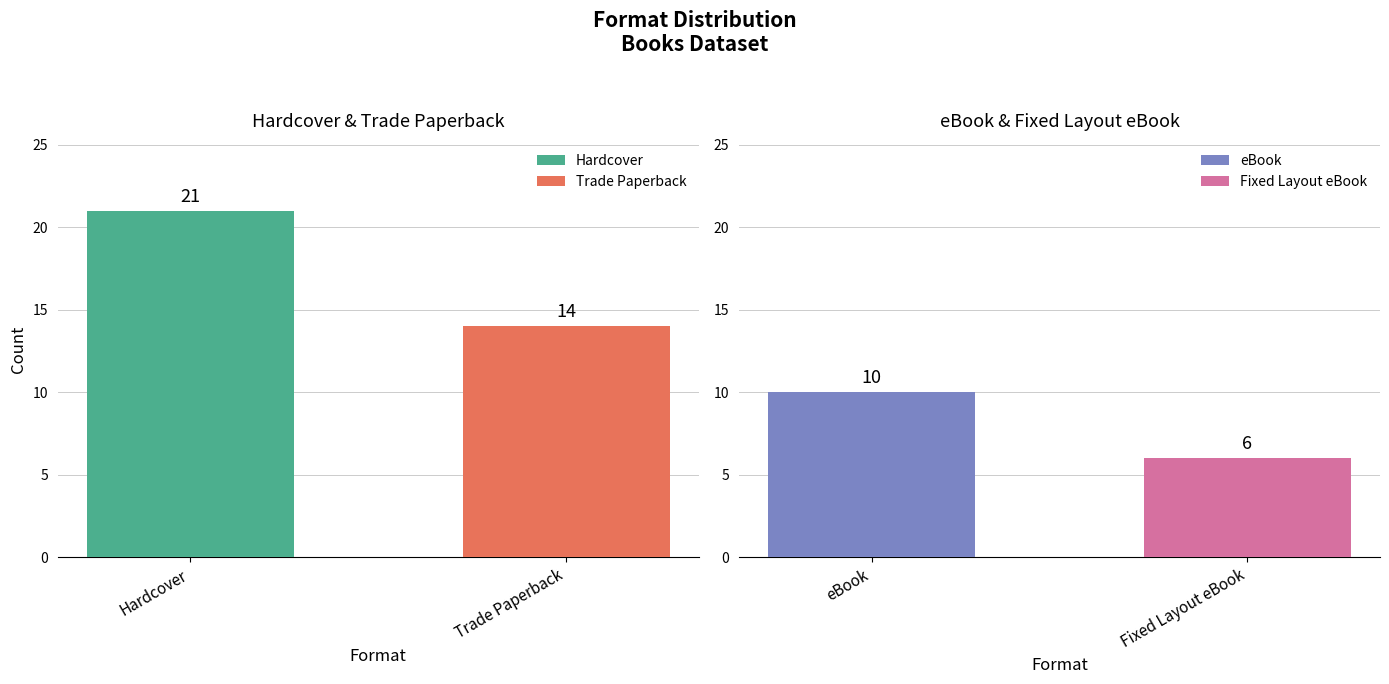

Is it true that the value at eBook is 16?

False